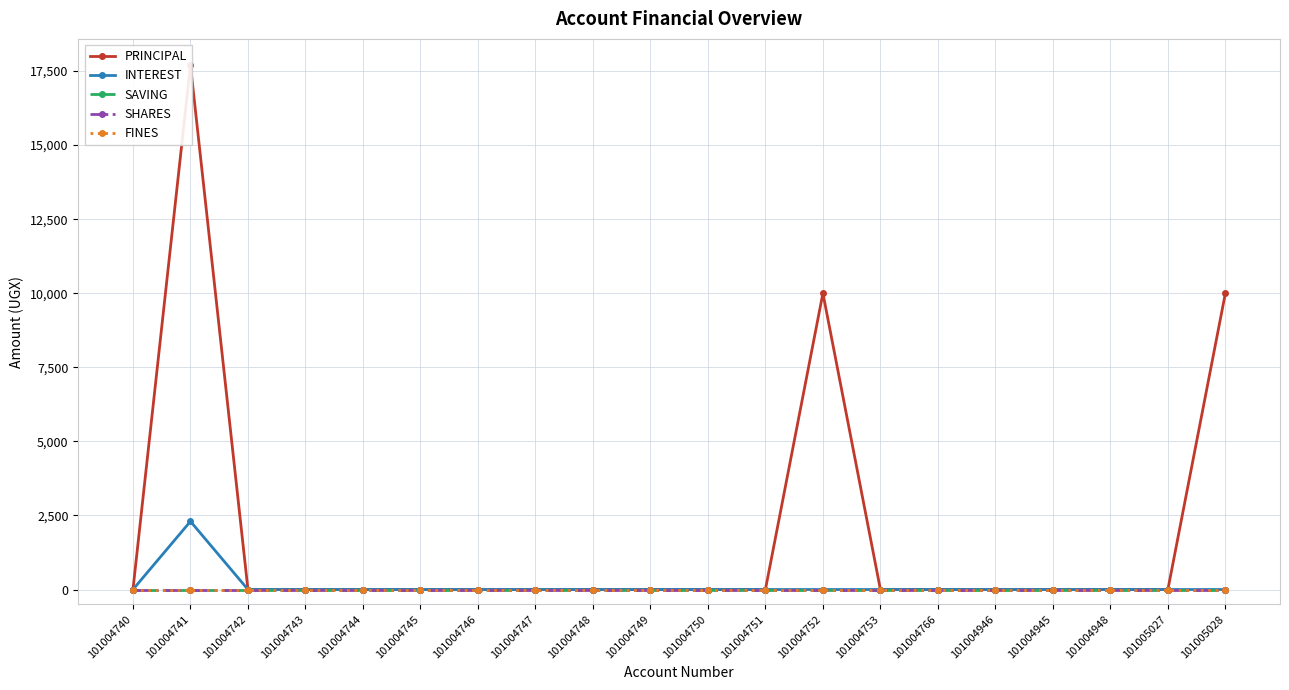

What is the difference between the maximum and minimum values in the INTEREST series?

2300